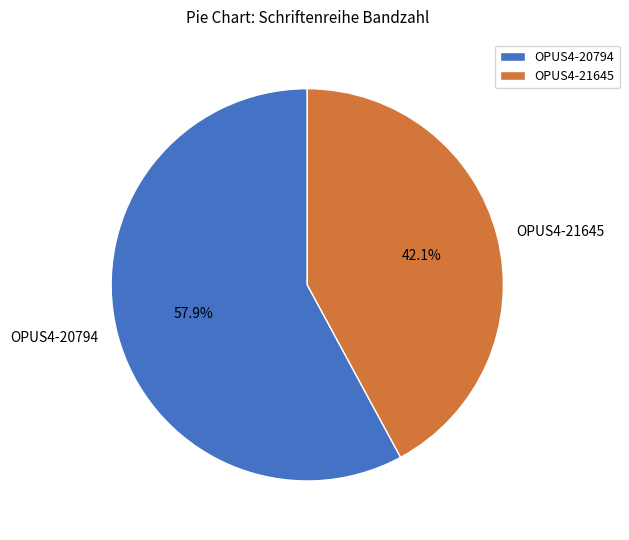

Combined, what portion of the pie is OPUS4-20794 and OPUS4-21645?

100.0%